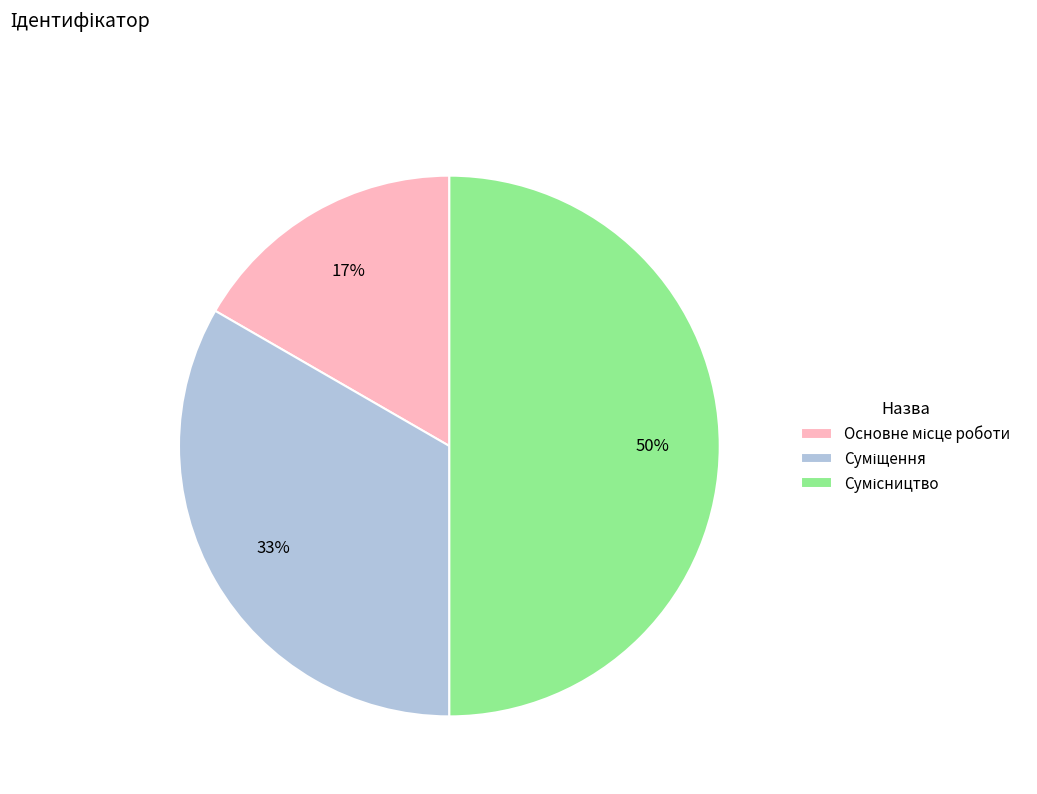

To the nearest percent, what is the average slice percentage?

33%